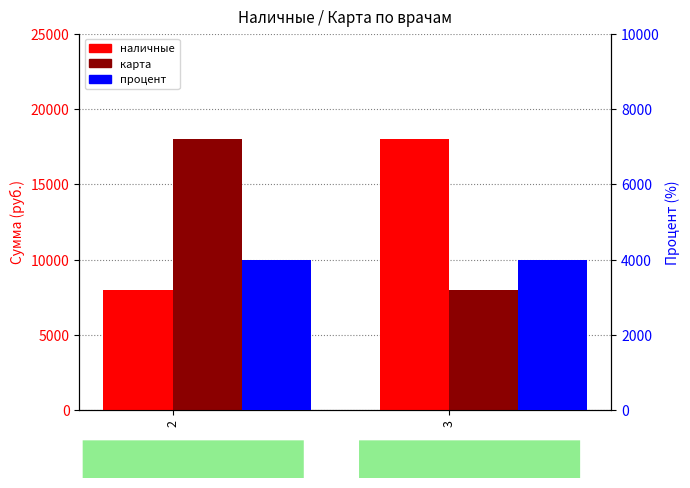

How many distinct data groups are displayed?

3